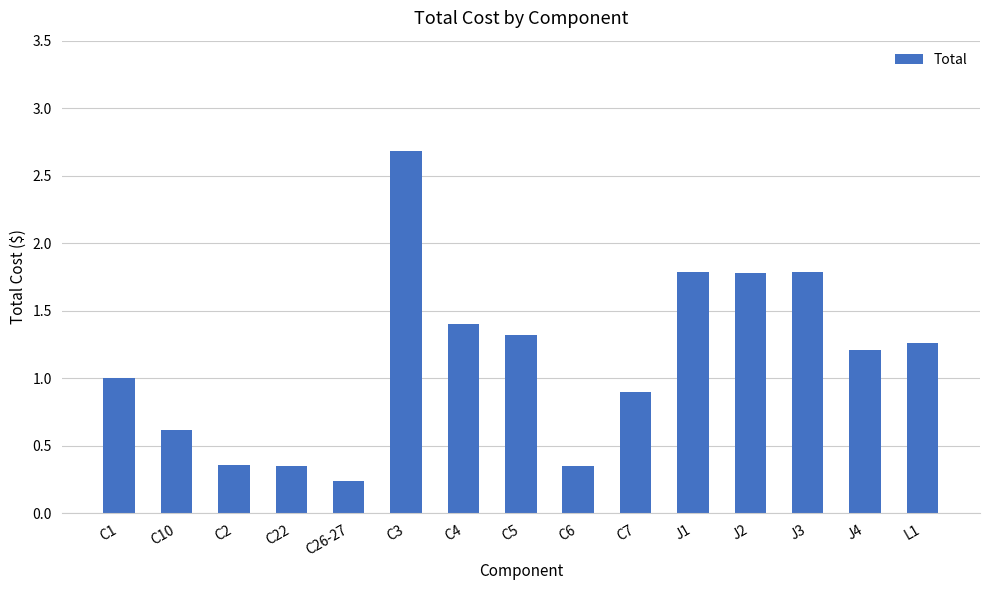

Read the value at C4.

1.4